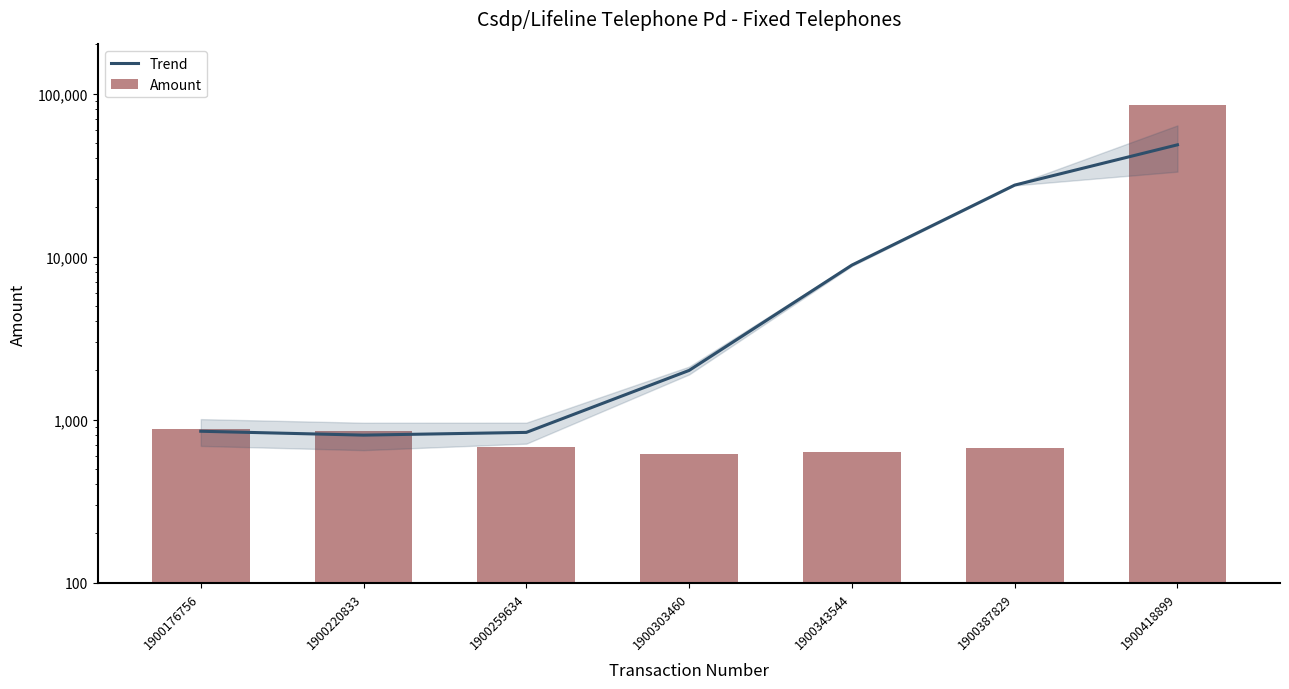

Rank the categories by Trend value from highest to lowest.

1900418899, 1900387829, 1900343544, 1900303460, 1900176756, 1900259634, 1900220833